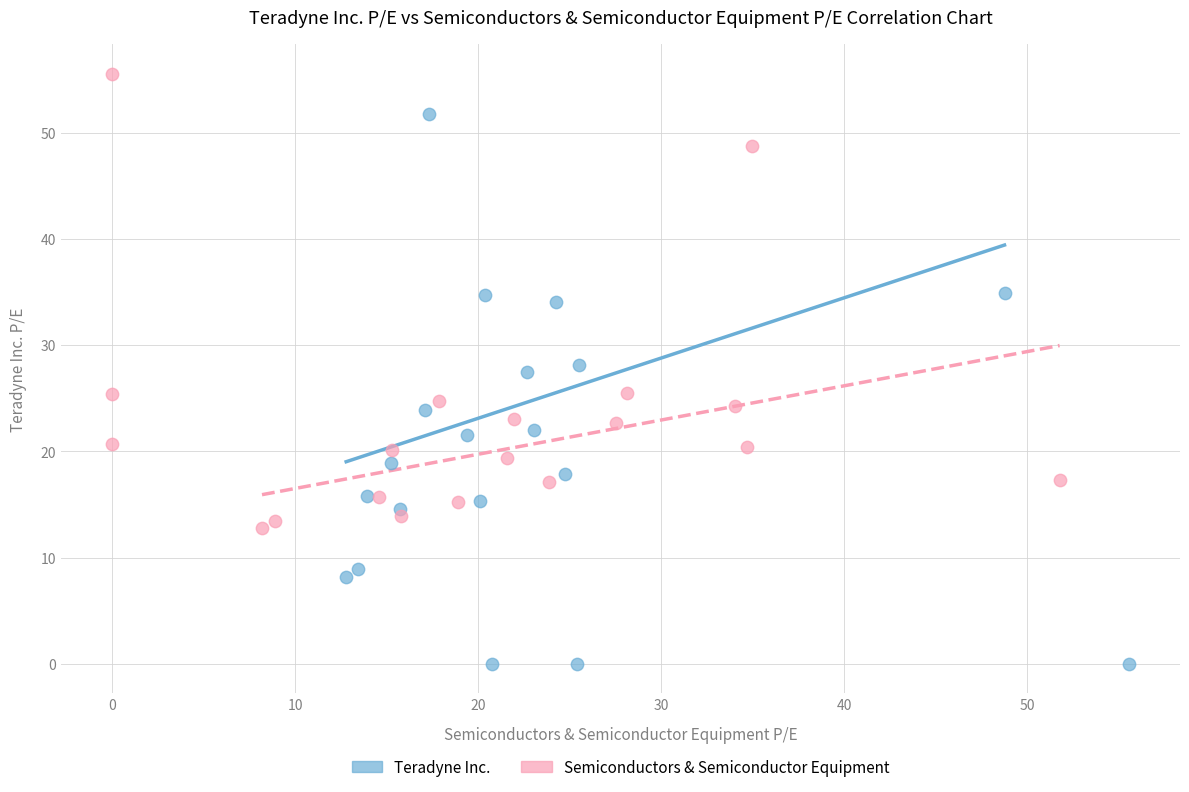

Which series has the widest spread of Y values?

Teradyne Inc.